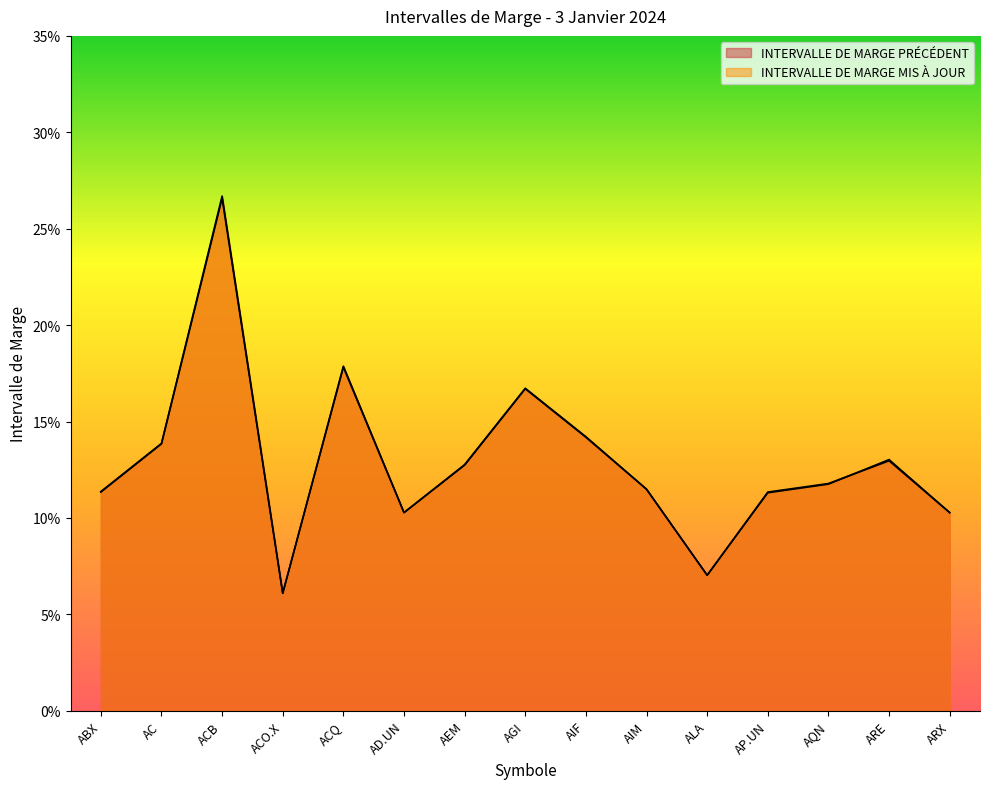

Which series has the largest total across all categories?

INTERVALLE DE MARGE PRÉCÉDENT